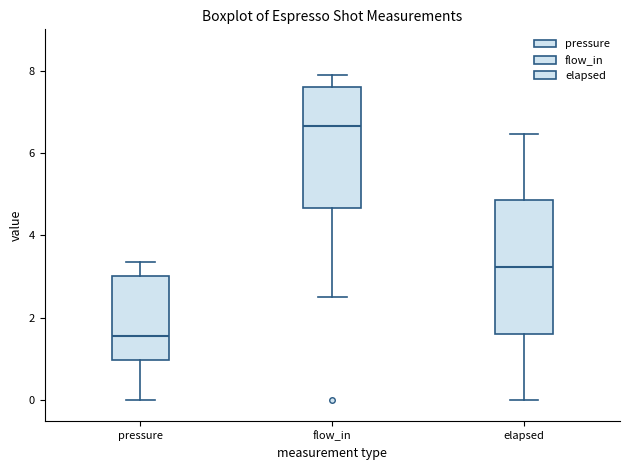

Reading left to right, read every box against the y-axis: the position of its median line, the range the box covers, and the ends of its whiskers. The values are not printed on the chart, so give them approximately, as read against the axis.

pressure: median 1.6, box 1.0 to 3.0, whiskers 0.0 to 3.4
flow_in: median 6.6, box 4.6 to 7.6, whiskers 2.6 to 8.0
elapsed: median 3.2, box 1.6 to 4.8, whiskers 0.0 to 6.4